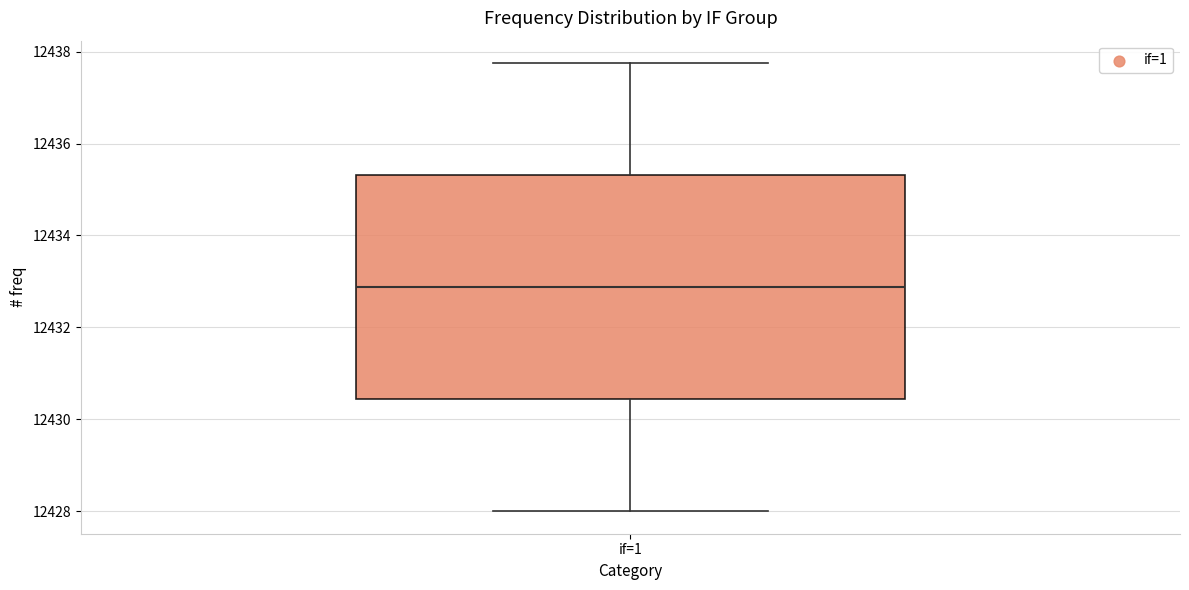

Read this box plot against the y-axis: the position of the median line, the range covered by the box, and the ends of both whiskers. The values are not printed on the chart, so give them approximately, as read against the axis.

median 12432.8, box 12430.4 to 12435.4, whiskers 12428.0 to 12437.8